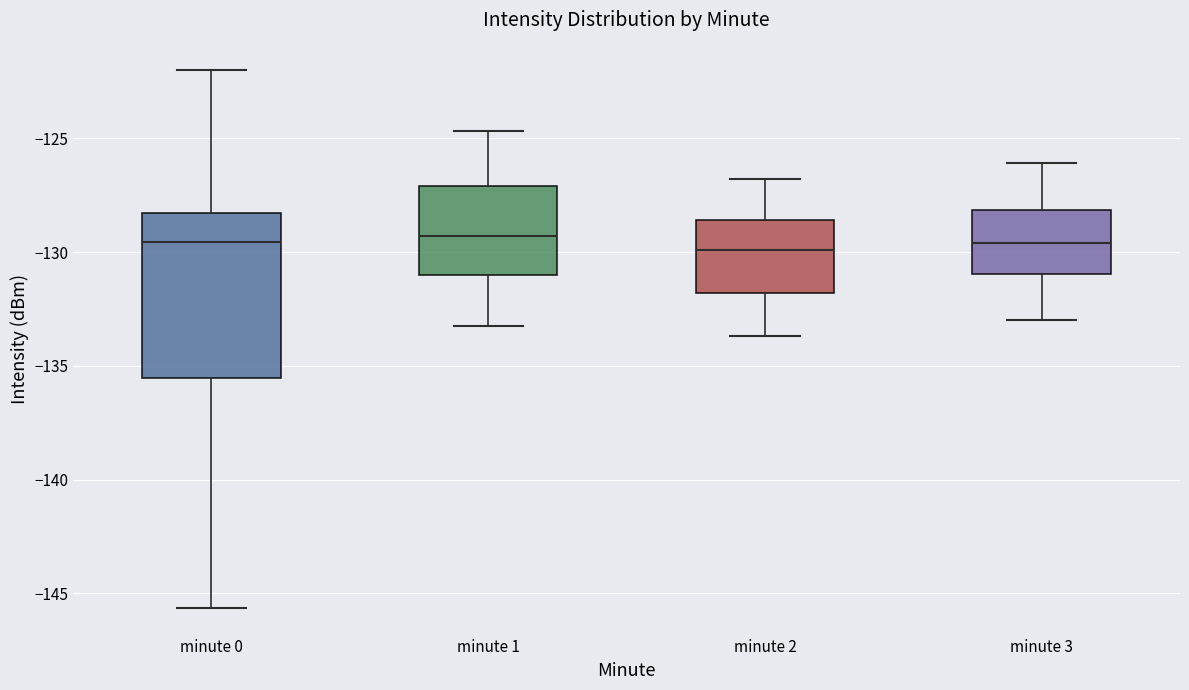

Where does the lower whisker of the box for minute 0 end on the y-axis? The values are not printed on the chart, so give them approximately, as read against the axis.

-145.5